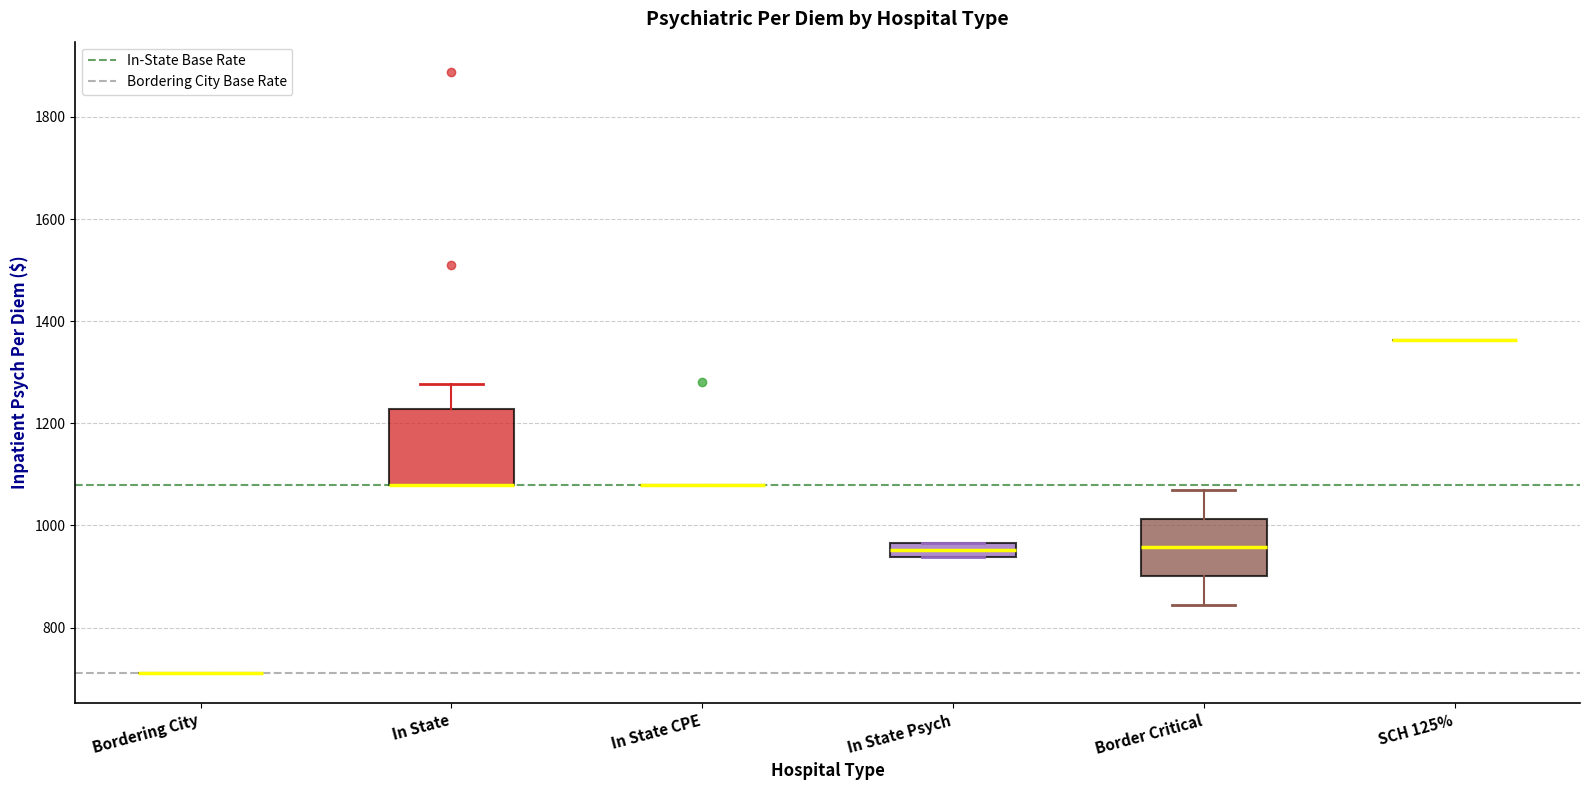

Comparing the boxes themselves (not the whiskers), which one is the tallest?

In State